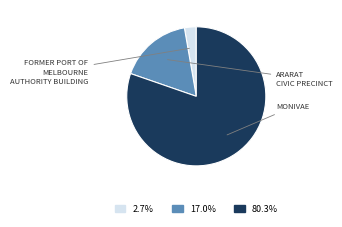

What is the majority slice?

MONIVAE